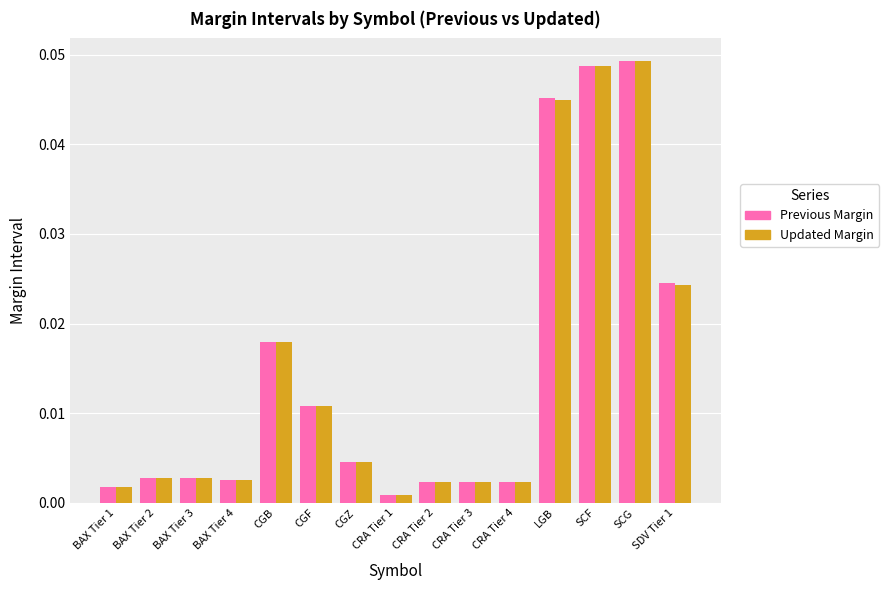

Which series changed the most between CGF and CRA Tier 2?

Previous Margin